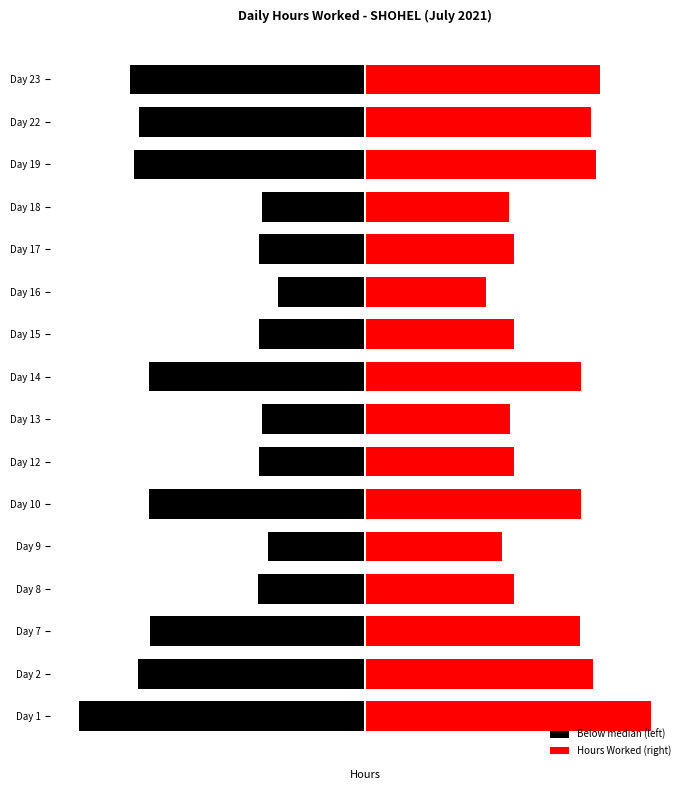

What is the maximum value for Hours Worked (right)?

13.5